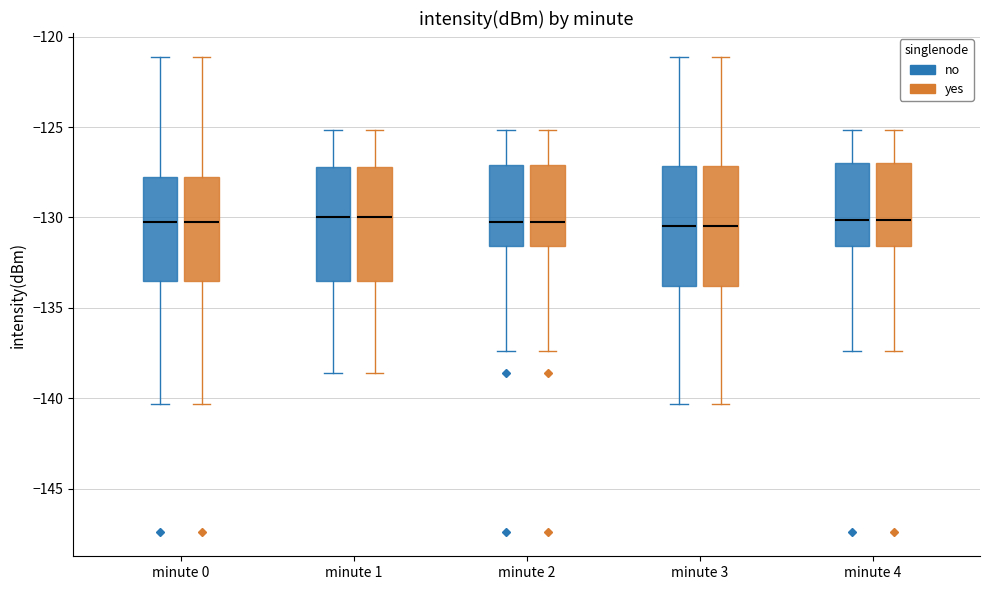

Reading left to right, read every box against the y-axis: the position of its median line, the range the box covers, and the ends of its whiskers. The values are not printed on the chart, so give them approximately, as read against the axis.

minute 0 (no): median -130.5, box -133.5 to -127.5, whiskers -140.5 to -121.0
minute 0 (yes): median -130.5, box -133.5 to -127.5, whiskers -140.5 to -121.0
minute 1 (no): median -130.0, box -133.5 to -127.0, whiskers -138.5 to -125.0
minute 1 (yes): median -130.0, box -133.5 to -127.0, whiskers -138.5 to -125.0
minute 2 (no): median -130.5, box -131.5 to -127.0, whiskers -137.5 to -125.0
minute 2 (yes): median -130.5, box -131.5 to -127.0, whiskers -137.5 to -125.0
minute 3 (no): median -130.5, box -134.0 to -127.0, whiskers -140.5 to -121.0
minute 3 (yes): median -130.5, box -134.0 to -127.0, whiskers -140.5 to -121.0
minute 4 (no): median -130.0, box -131.5 to -127.0, whiskers -137.5 to -125.0
minute 4 (yes): median -130.0, box -131.5 to -127.0, whiskers -137.5 to -125.0